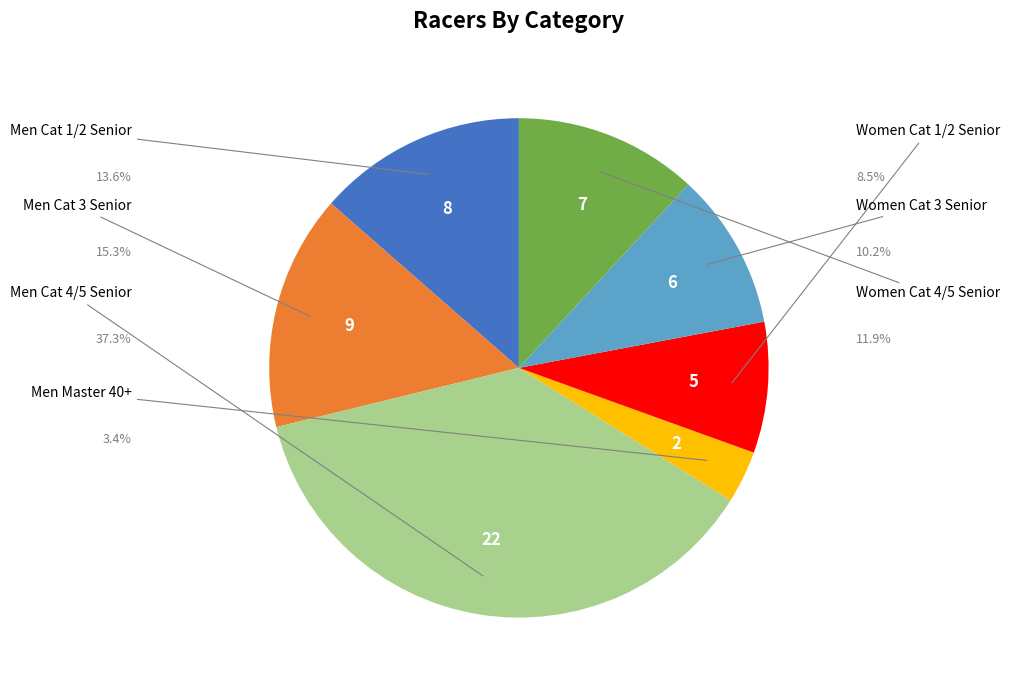

To the nearest percent, what is the average slice percentage?

14%